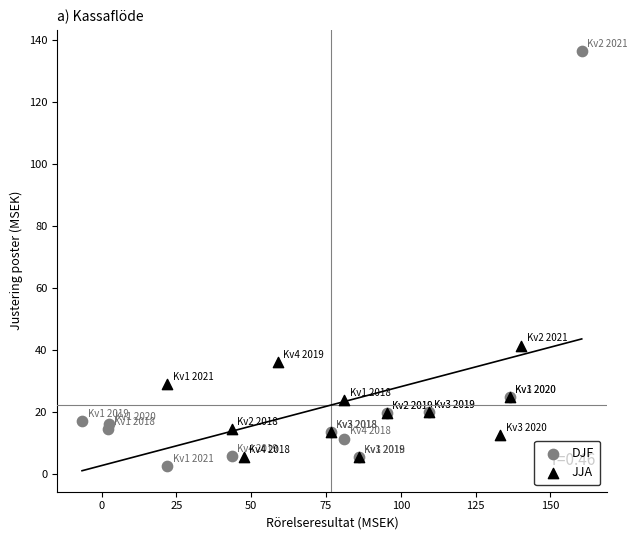

What are all the series names shown in the legend?

DJF, JJA